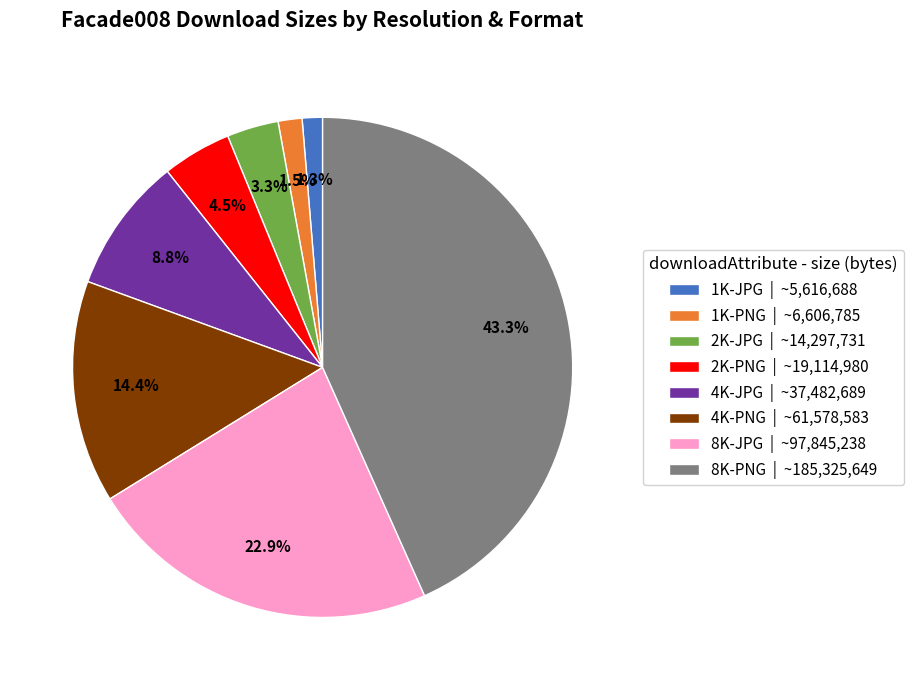

Between 8K-PNG | ~185,325,649 and 1K-PNG | ~6,606,785, which is larger?

8K-PNG | ~185,325,649